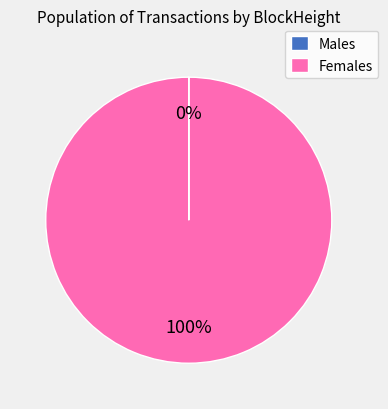

Is it true that Females is 100% of the pie?

True